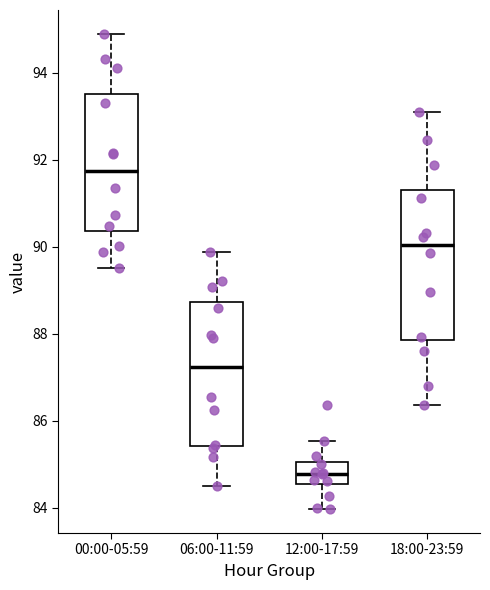

Reading left to right, transcribe this box plot: for each box, give where its median line is, the range the box spans, and where its two whiskers end, as read against the y-axis. The values are not printed on the chart, so give them approximately, as read against the axis.

00:00-05:59: median 91.8, box 90.4 to 93.6, whiskers 89.6 to 95.0
06:00-11:59: median 87.2, box 85.4 to 88.8, whiskers 84.4 to 89.8
12:00-17:59: median 84.8, box 84.6 to 85.0, whiskers 84.0 to 85.6
18:00-23:59: median 90.0, box 87.8 to 91.4, whiskers 86.4 to 93.2